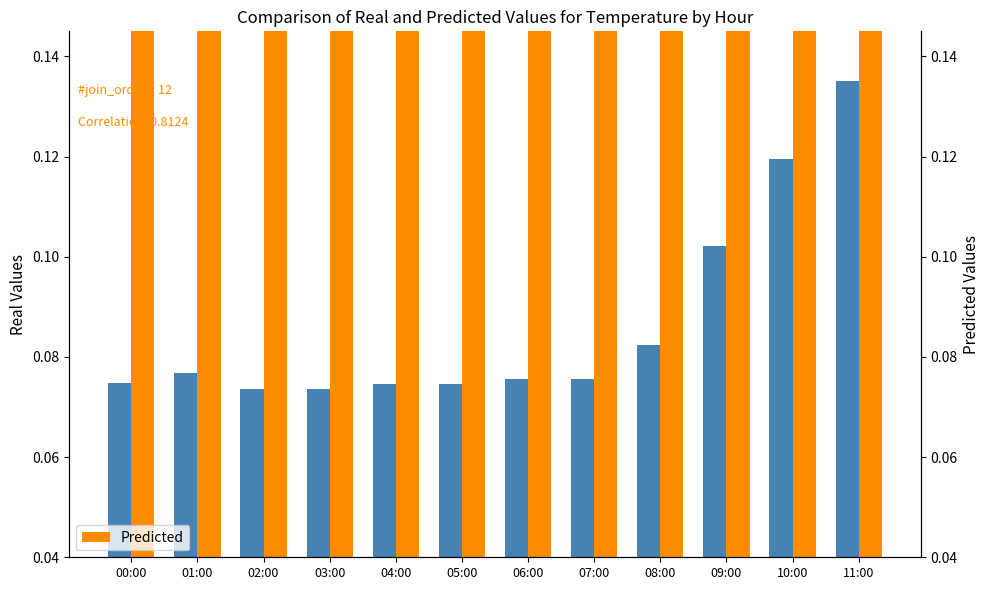

What is the sum of the Predicted values at 10:00 and 06:00?

1.8